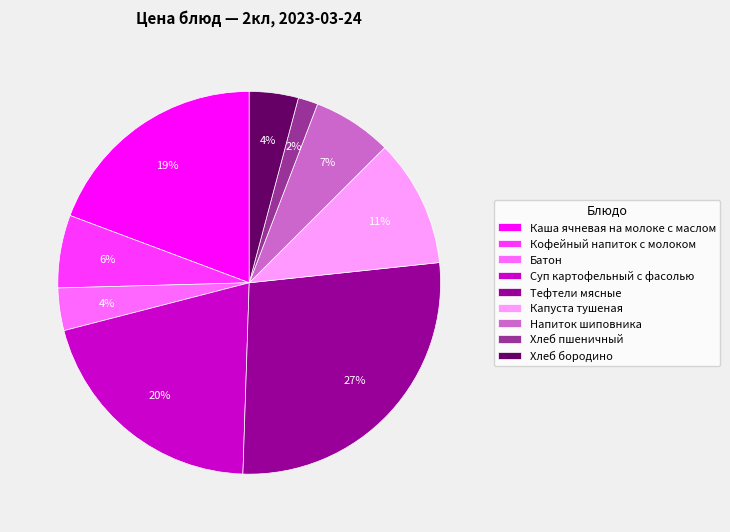

Is there any slice that represents more than half of the pie?

No